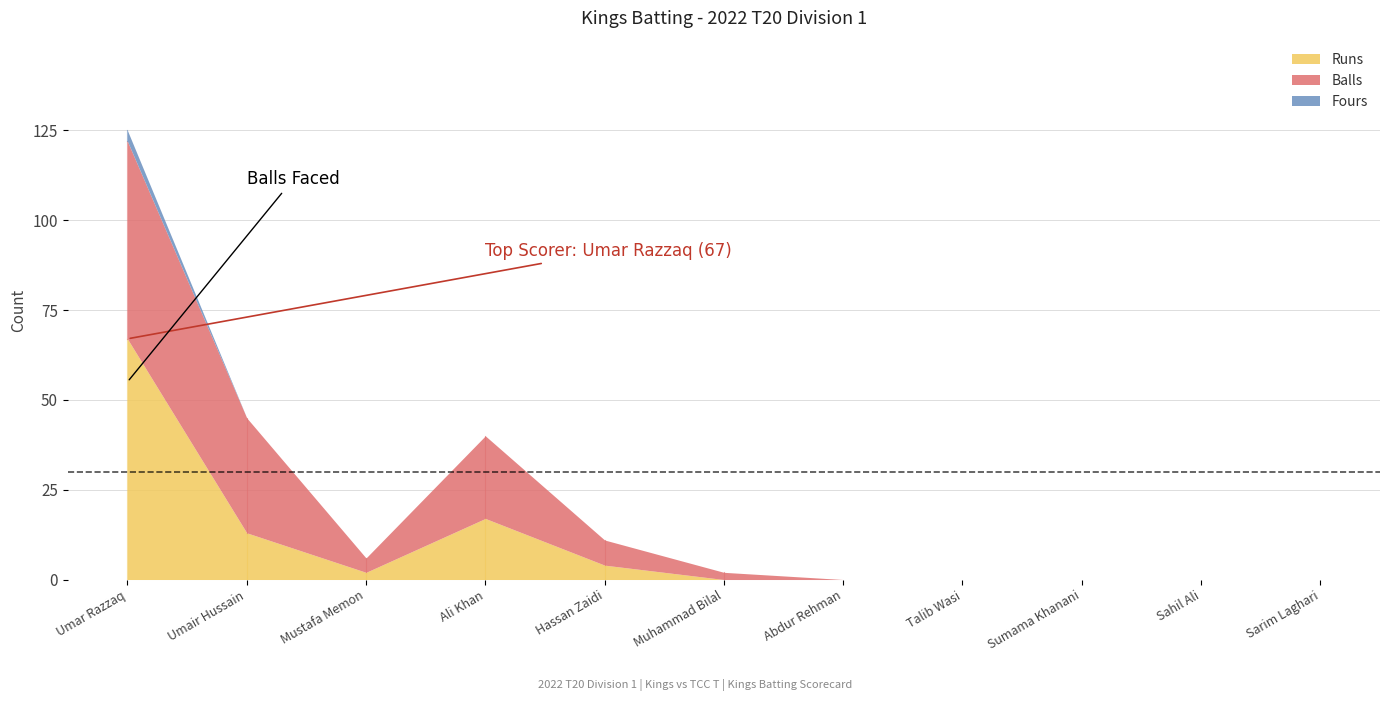

True or false: Balls and Fours cross at least once.

False